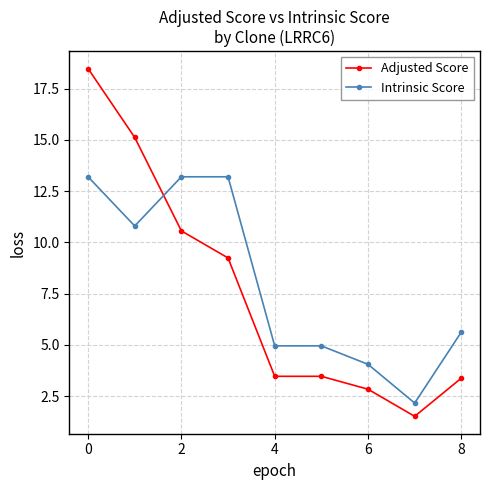

What is the highest value of the Adjusted Score series?

18.5